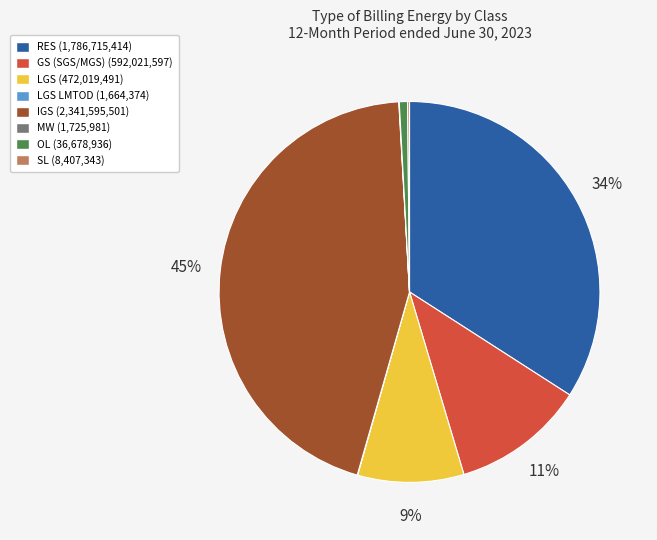

Is there any slice that represents more than half of the pie?

No